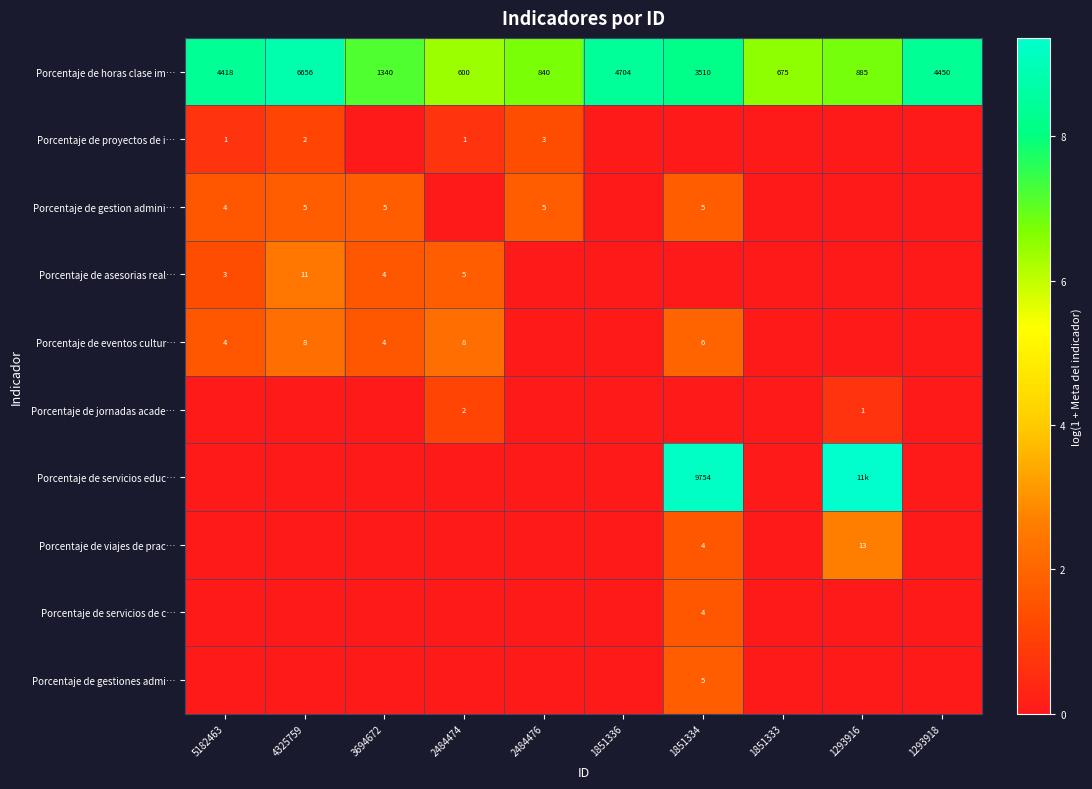

Rank the series at 1851334 from lowest to highest value.

Porcentaje de proyectos de i…, Porcentaje de asesorias real…, Porcentaje de jornadas acade…, Porcentaje de viajes de prac…, Porcentaje de servicios de c…, Porcentaje de gestion admini…, Porcentaje de gestiones admi…, Porcentaje de eventos cultur…, Porcentaje de horas clase im…, Porcentaje de servicios educ…